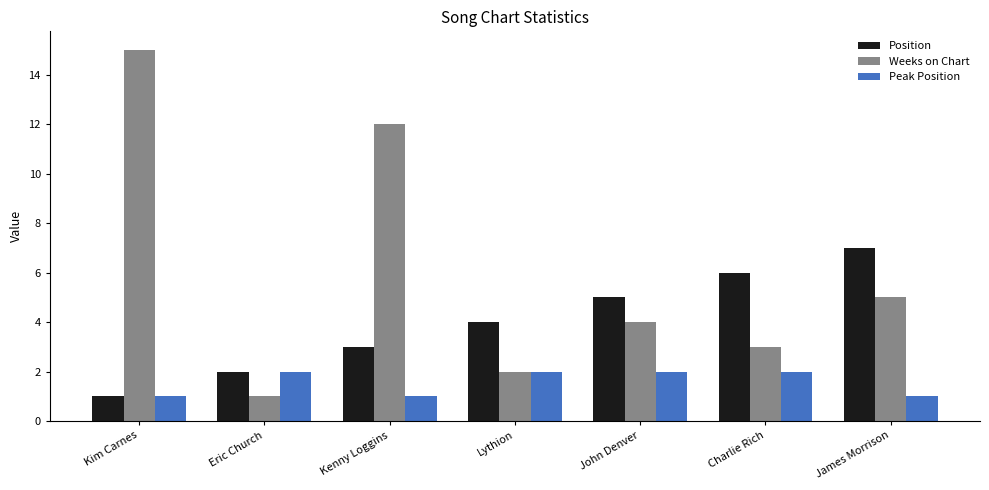

Which series has the largest total across all categories?

Weeks on Chart